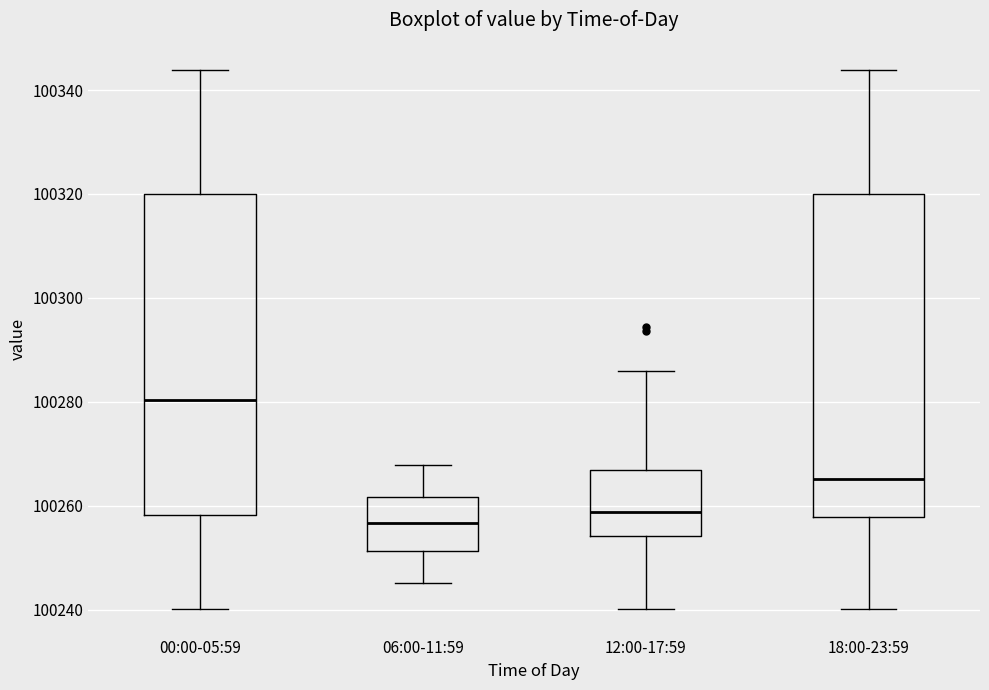

Which box has the highest median line?

00:00-05:59